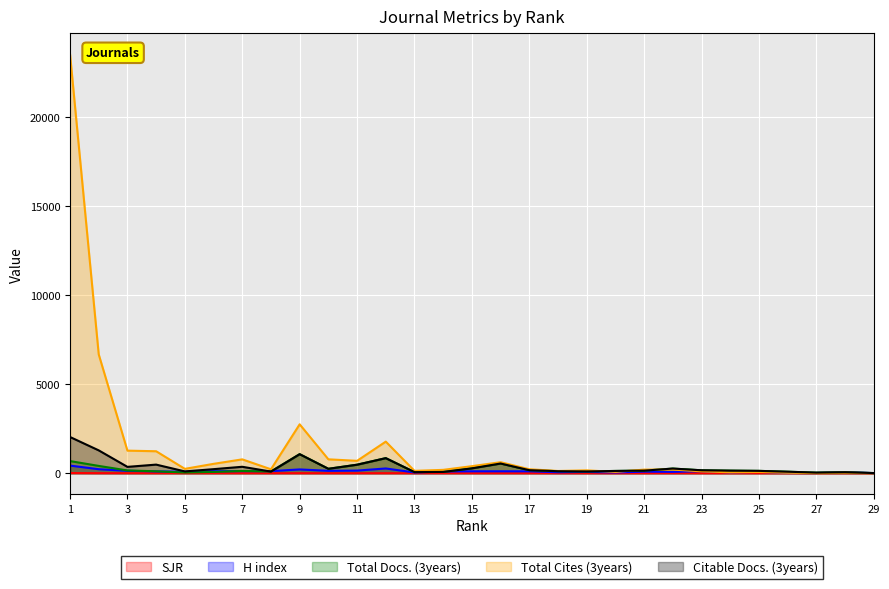

What is the total value across all series at 11?

1804.0